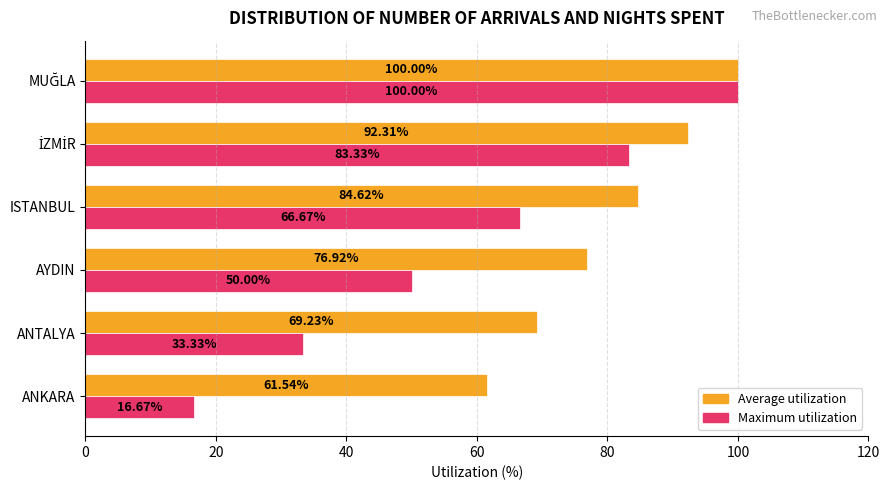

What are all the series names shown in the legend?

Average utilization, Maximum utilization